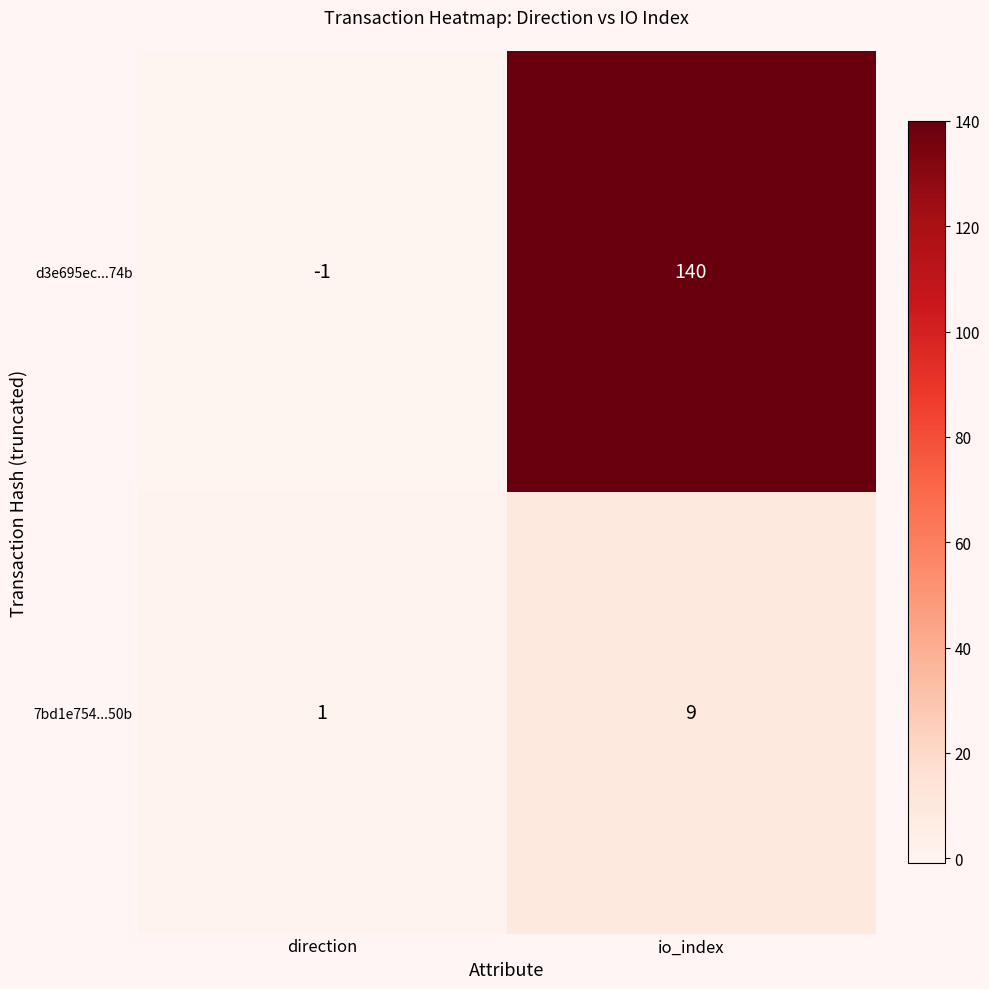

Which category has the highest value in the 7bd1e754...50b series?

io_index